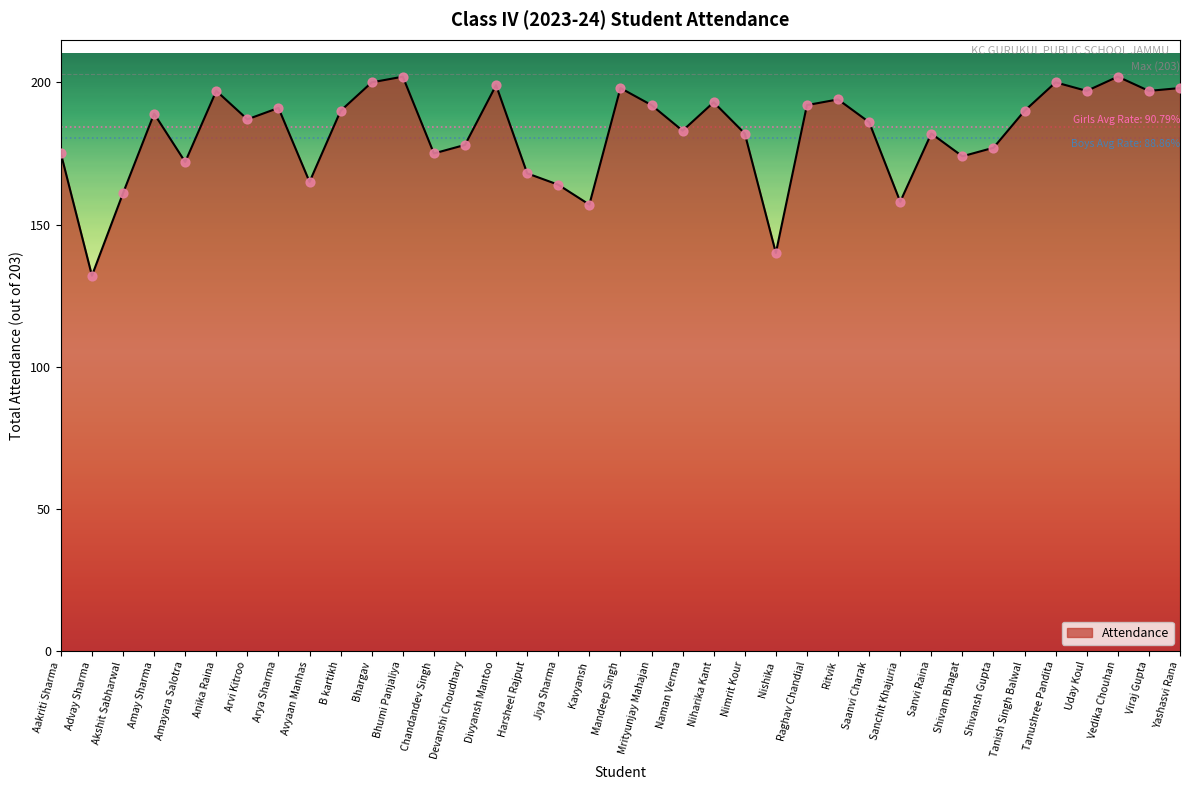

Which has a higher value, Akshit Sabharwal or Saanvi Charak?

Saanvi Charak